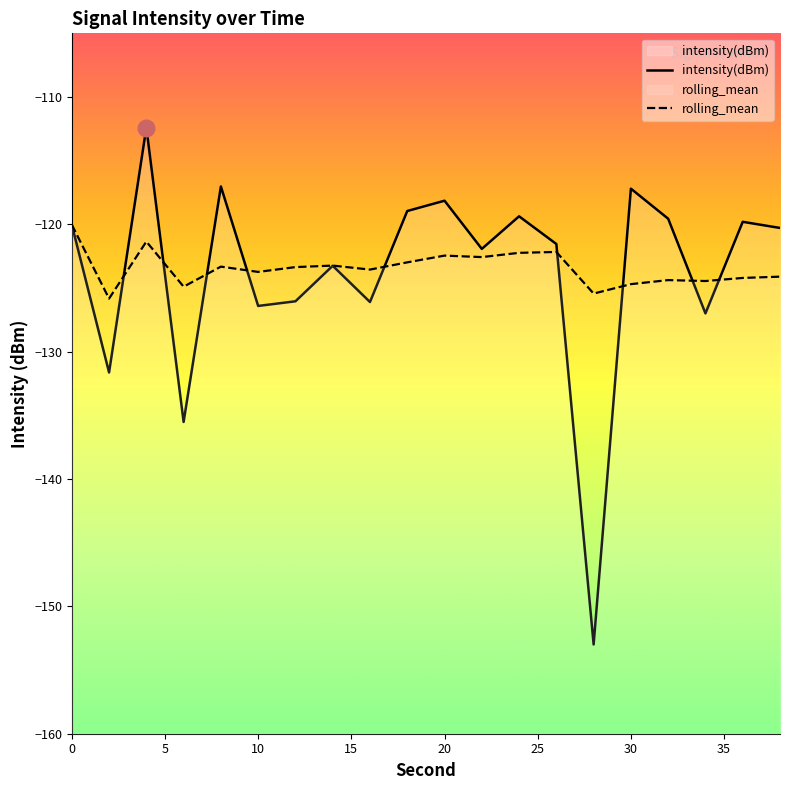

Rank the series by their maximum value, from highest to lowest.

intensity(dBm), rolling_mean